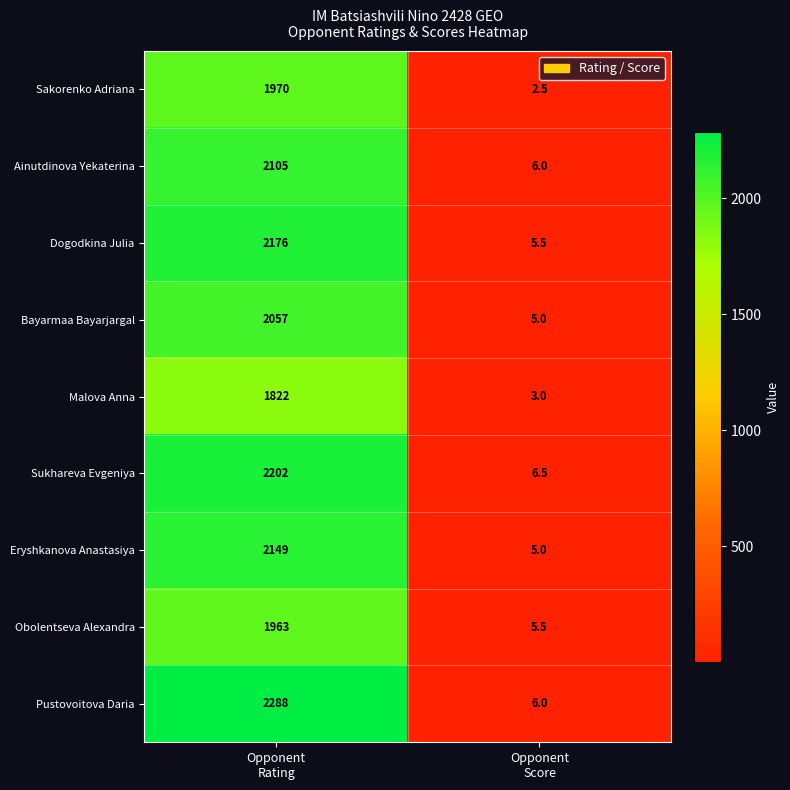

What is the spread (max minus min) of values at Opponent
Rating?

466.0